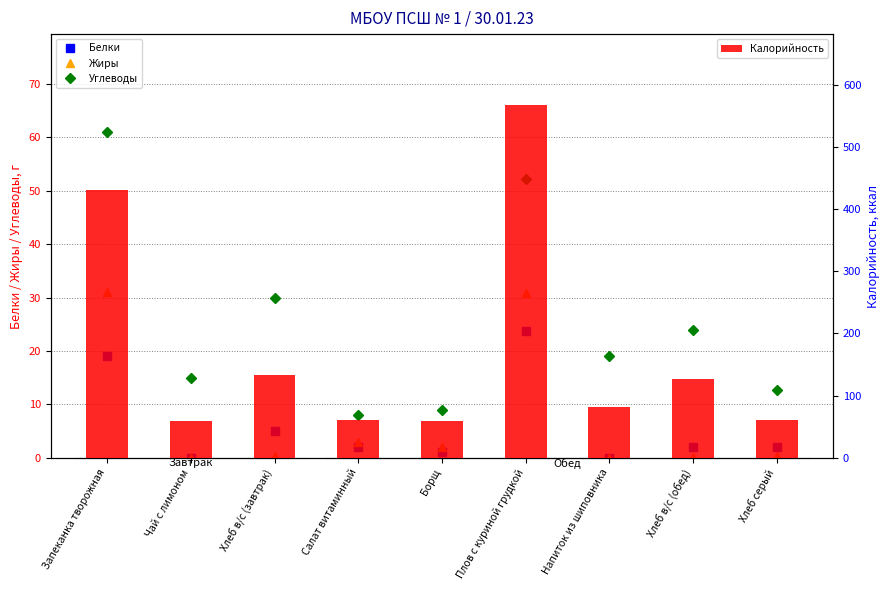

List the series in order of their peak value, highest first.

Калорийность, Углеводы, Жиры, Белки